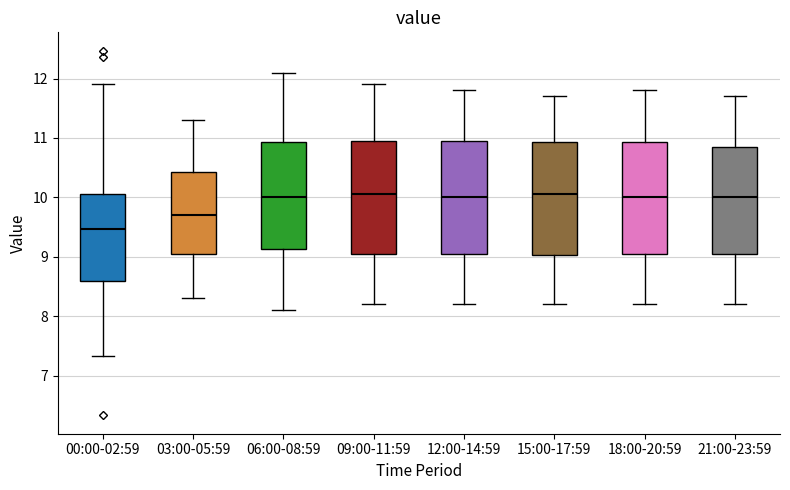

Reading left to right, read every box against the y-axis: the position of its median line, the range the box covers, and the ends of its whiskers. The values are not printed on the chart, so give them approximately, as read against the axis.

00:00-02:59: median 9.5, box 8.6 to 10.1, whiskers 7.3 to 11.9
03:00-05:59: median 9.7, box 9.1 to 10.4, whiskers 8.3 to 11.3
06:00-08:59: median 10.0, box 9.1 to 10.9, whiskers 8.1 to 12.1
09:00-11:59: median 10.1, box 9.1 to 11.0, whiskers 8.2 to 11.9
12:00-14:59: median 10.0, box 9.1 to 11.0, whiskers 8.2 to 11.8
15:00-17:59: median 10.1, box 9.0 to 10.9, whiskers 8.2 to 11.7
18:00-20:59: median 10.0, box 9.1 to 10.9, whiskers 8.2 to 11.8
21:00-23:59: median 10.0, box 9.1 to 10.9, whiskers 8.2 to 11.7